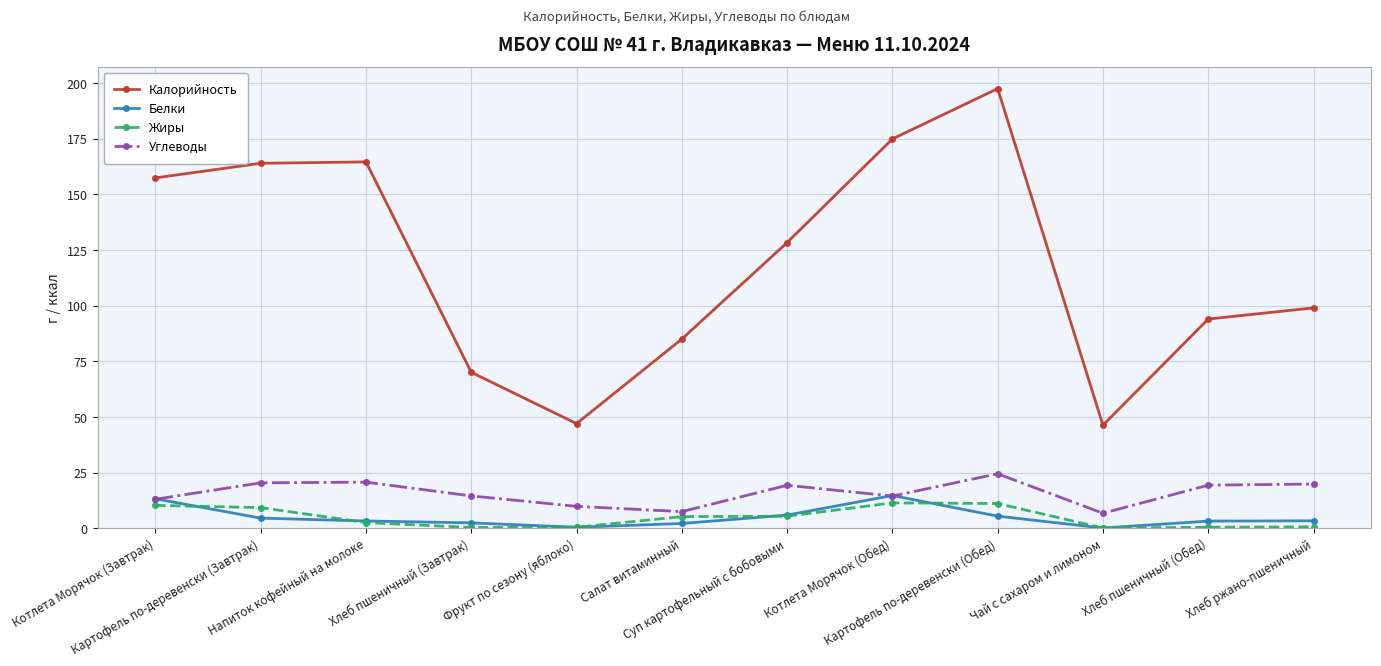

What is the difference between the maximum and second lowest values in the Жиры series?

11.1